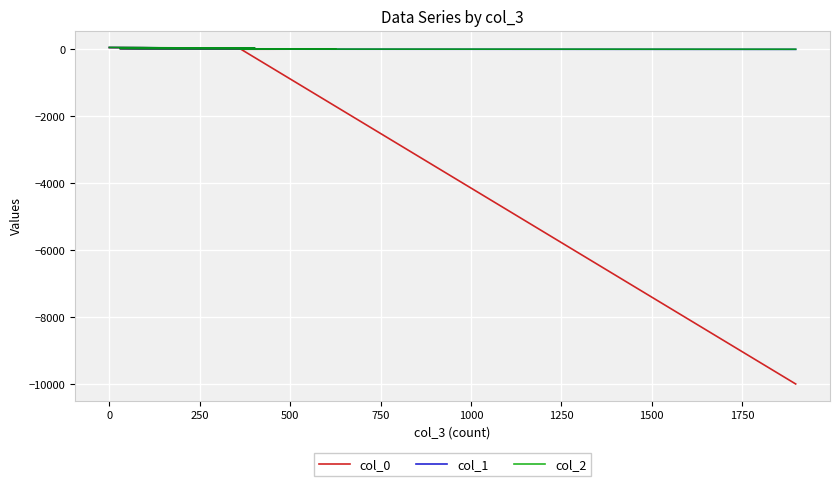

How many data points in col_0 are less than 25?

6